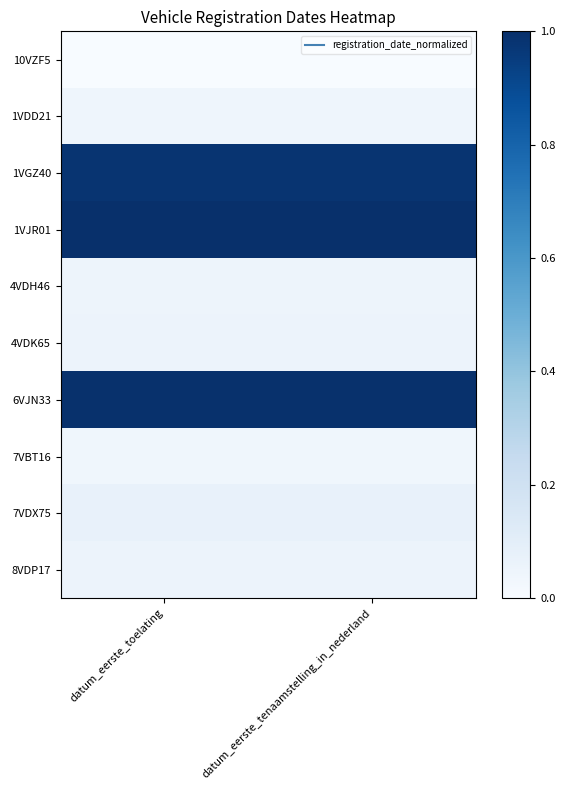

At datum_eerste_toelating, list the series in order from smallest to largest.

10VZF5, 7VBT16, 1VDD21, 4VDH46, 4VDK65, 8VDP17, 7VDX75, 1VGZ40, 6VJN33, 1VJR01